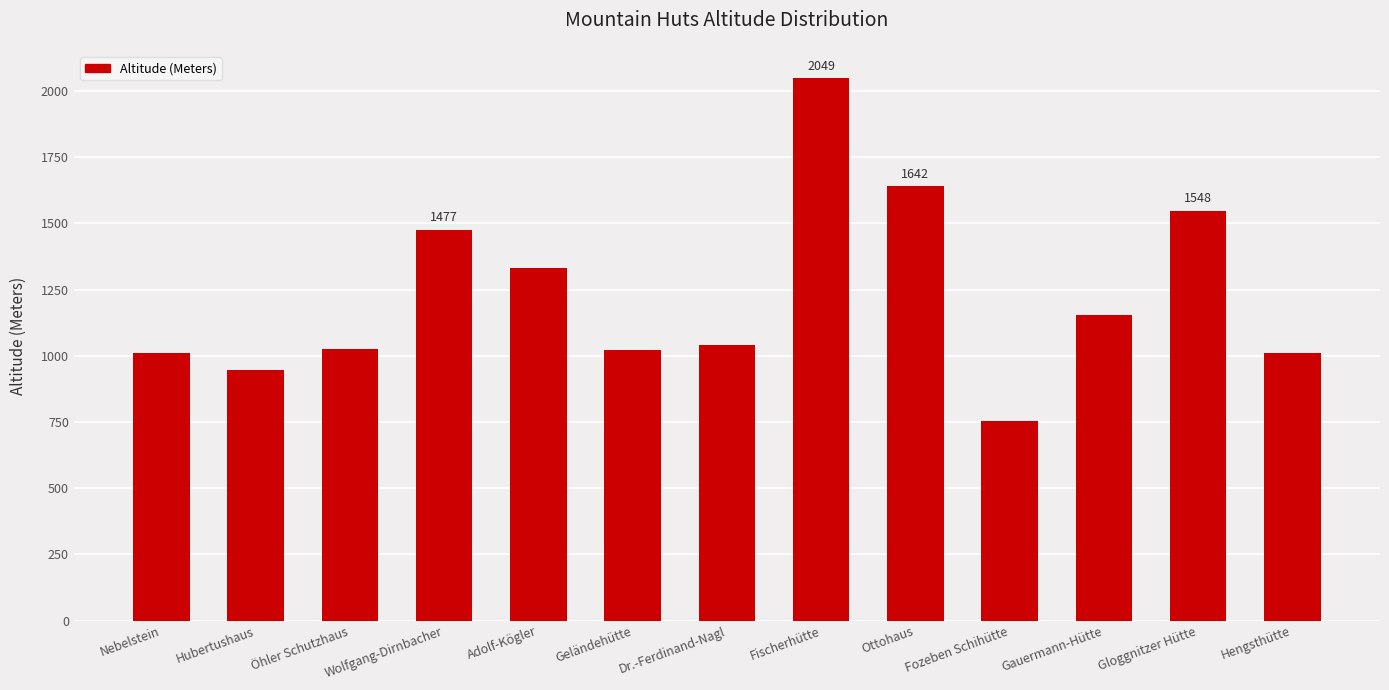

What is the label of the 11th bar from the left?

Gauermann-Hütte